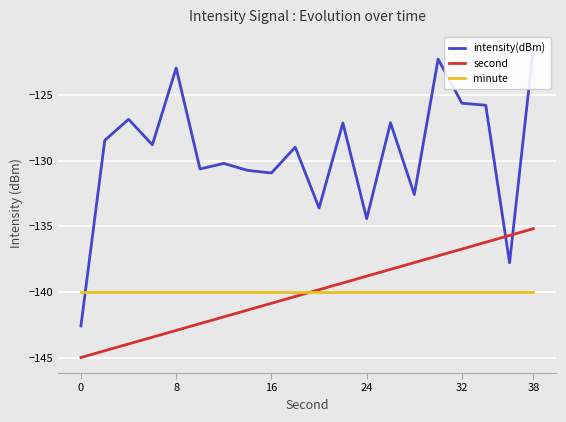

The value of second at 32 is -220.2. True or false?

False